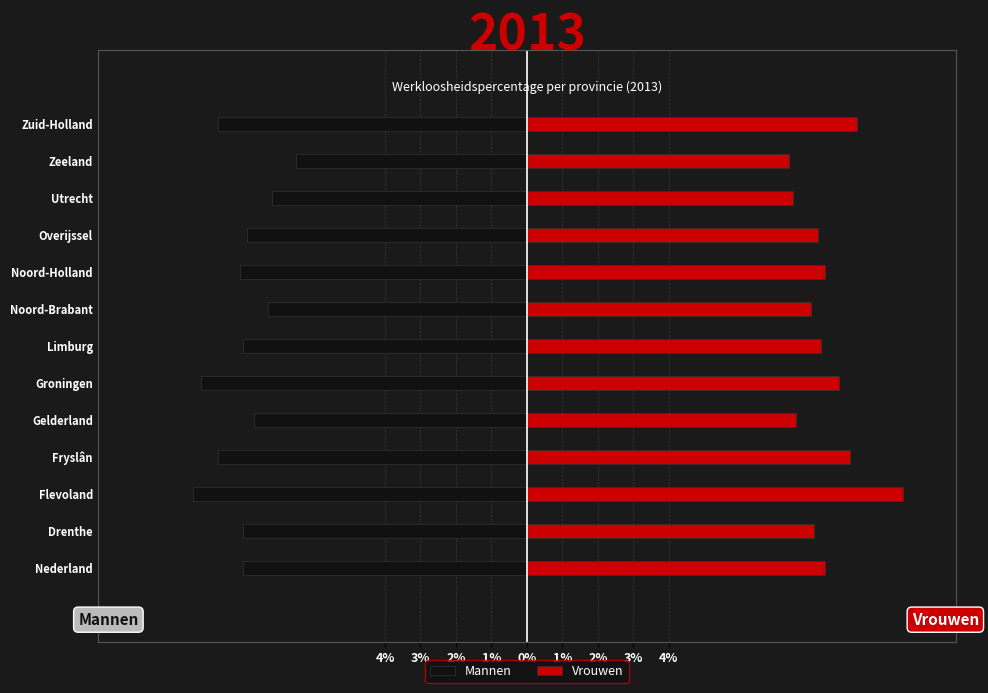

How many values in the Mannen series exceed -8?

5